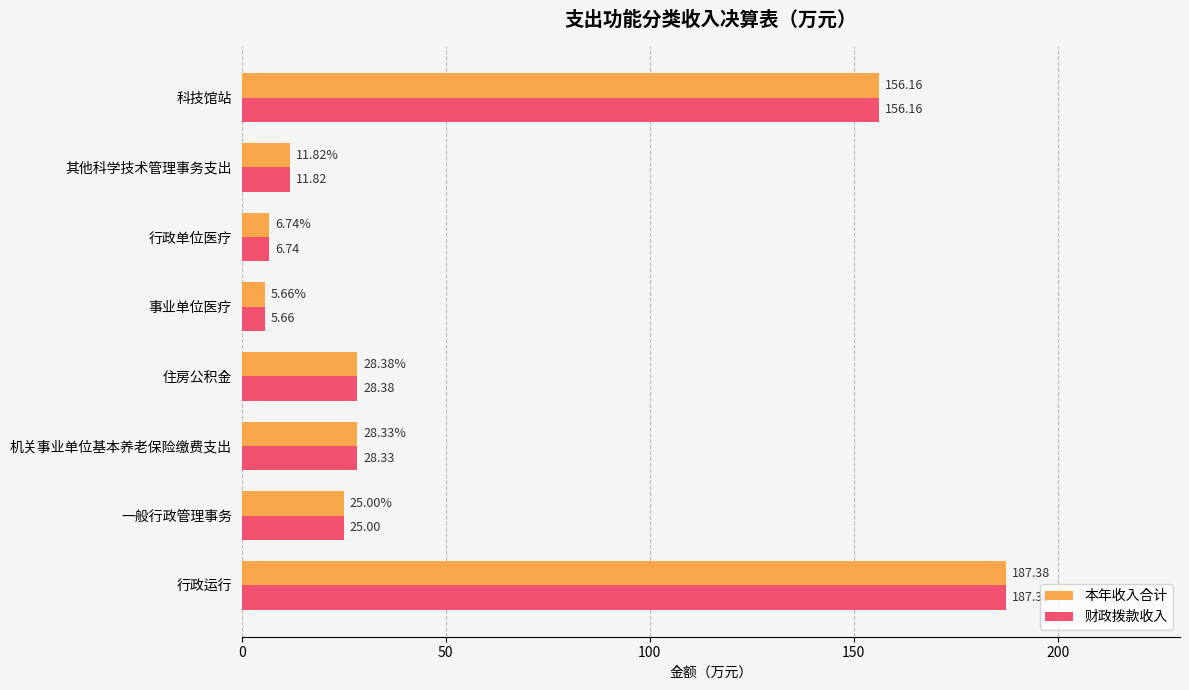

At which label does 本年收入合计 reach its minimum?

事业单位医疗